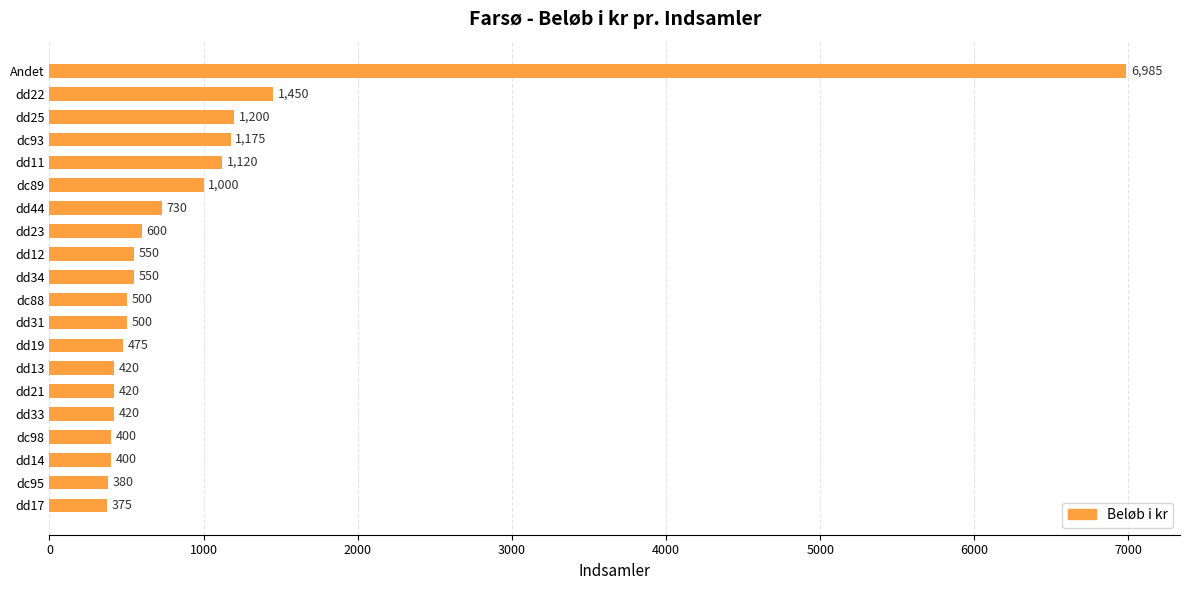

Reading bottom to top, what are all the values shown in this chart?

dd17=375	dc95=380	dd14=400	dc98=400	dd33=420	dd21=420	dd13=420	dd19=475	dd31=500	dc88=500	dd34=550	dd12=550	dd23=600	dd44=730	dc89=1000	dd11=1120	dc93=1175	dd25=1200	dd22=1450	Andet=6985